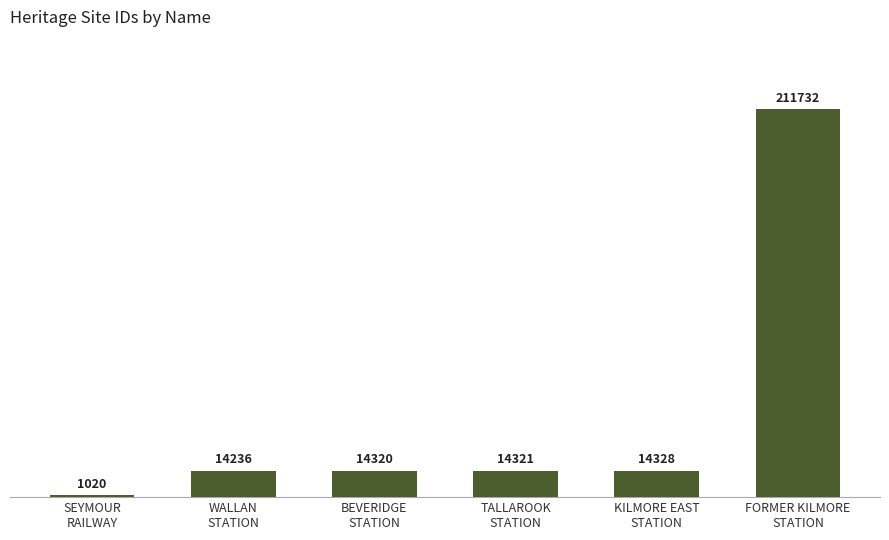

How many data points does each series have?

6